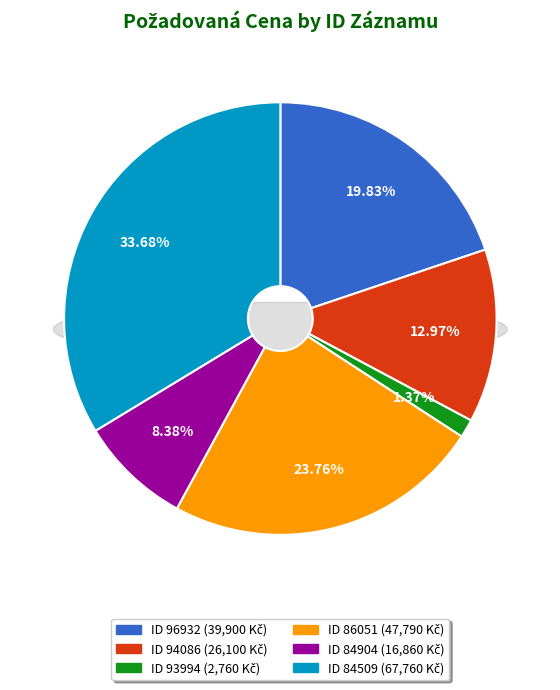

To the nearest percent, what portion does 84904 represent?

8%